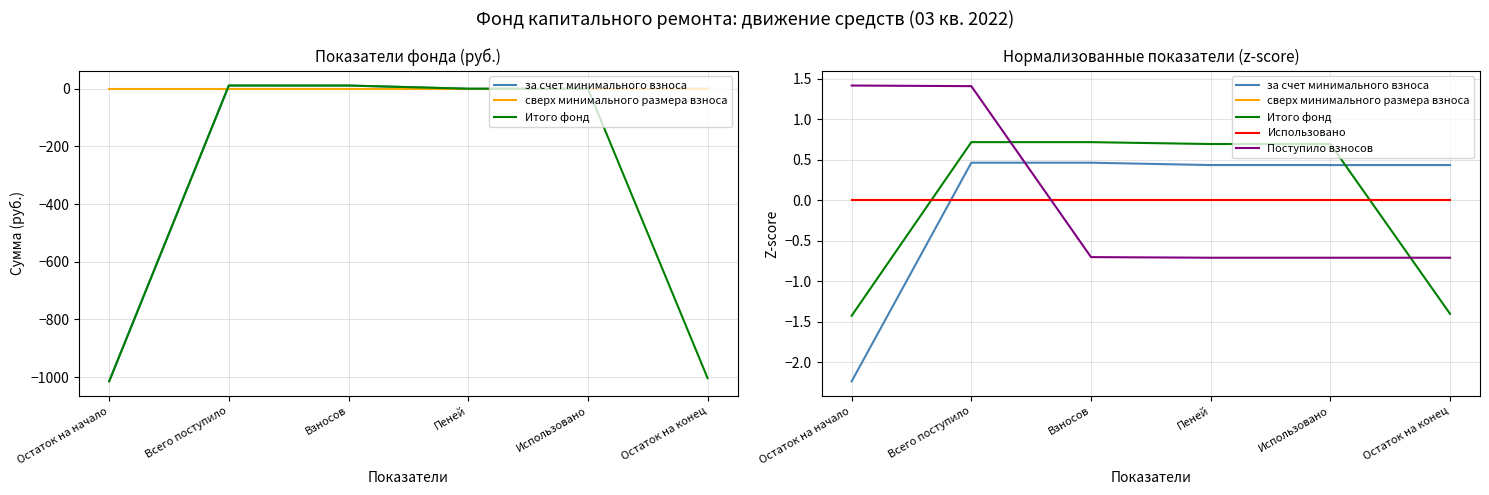

True or false: сверх минимального размера взноса has more than 1 points higher than both neighbors.

False